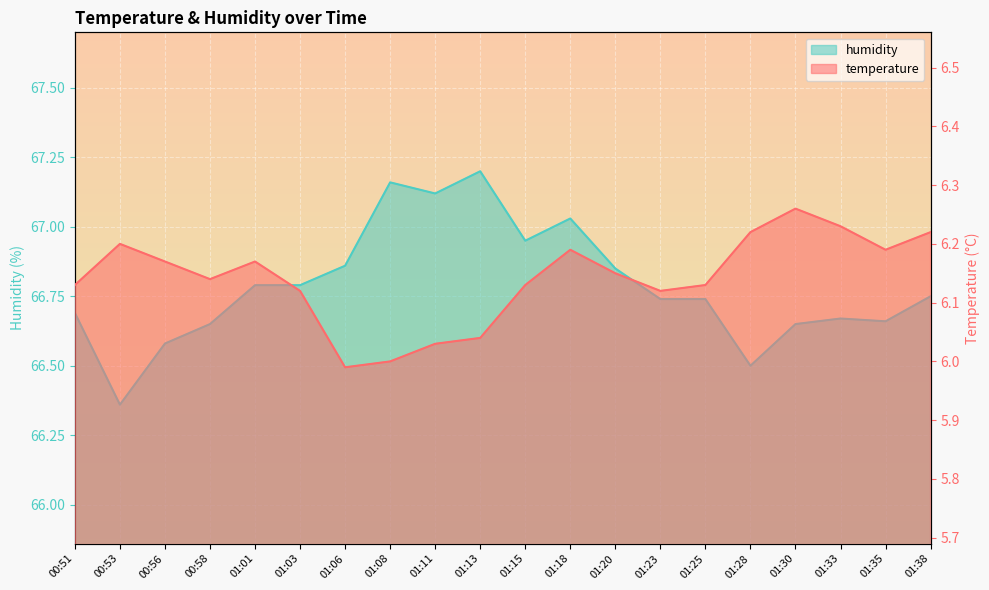

Which series changed the most between 01:03 and 01:28?

humidity